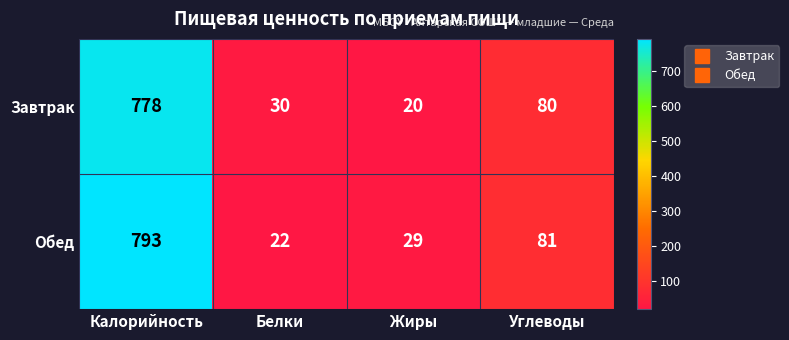

Between Калорийность and Углеводы, which series saw the biggest shift?

Обед